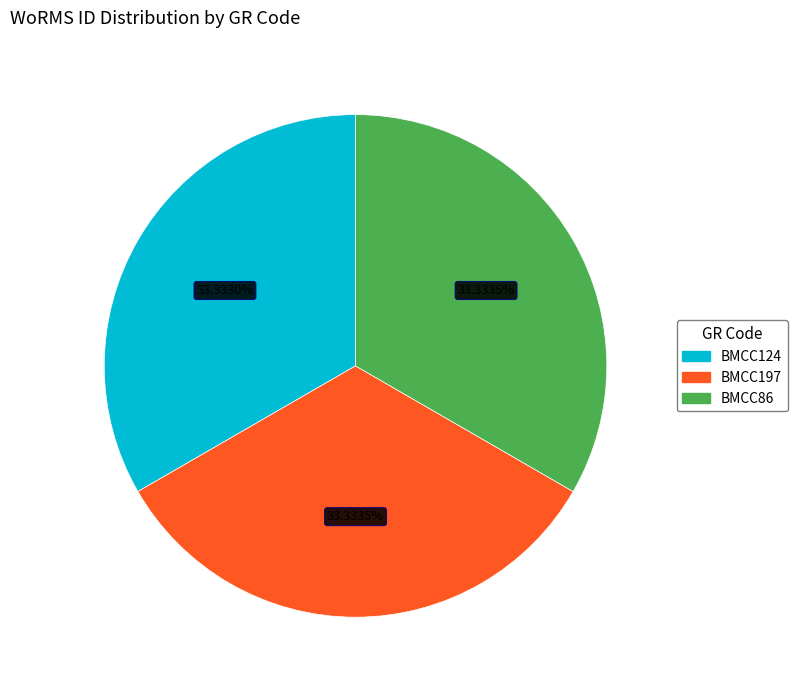

To the nearest percent, what is the combined percentage of BMCC197 and BMCC86?

67%